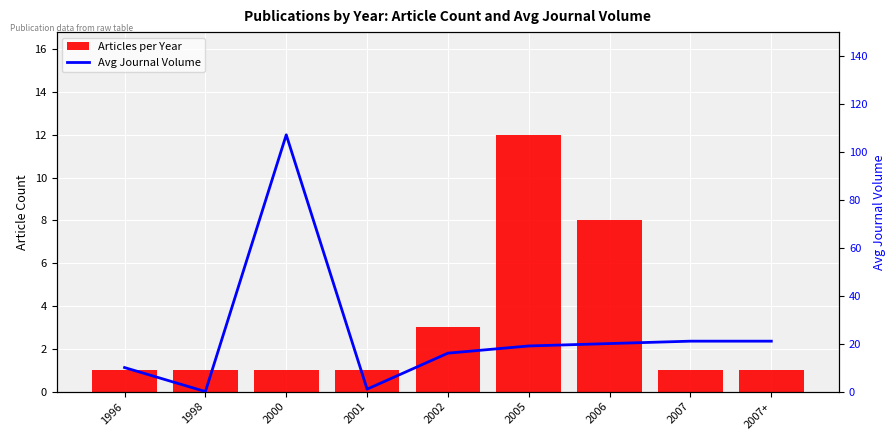

What is the difference between the maximum and minimum values in the Avg Journal Volume series?

107